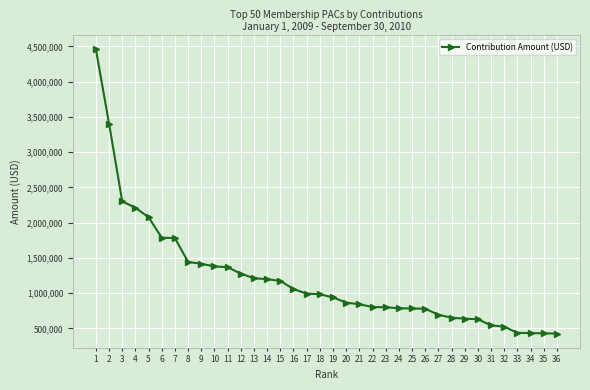

What is the value of the 6th point from the left?

1786000.0